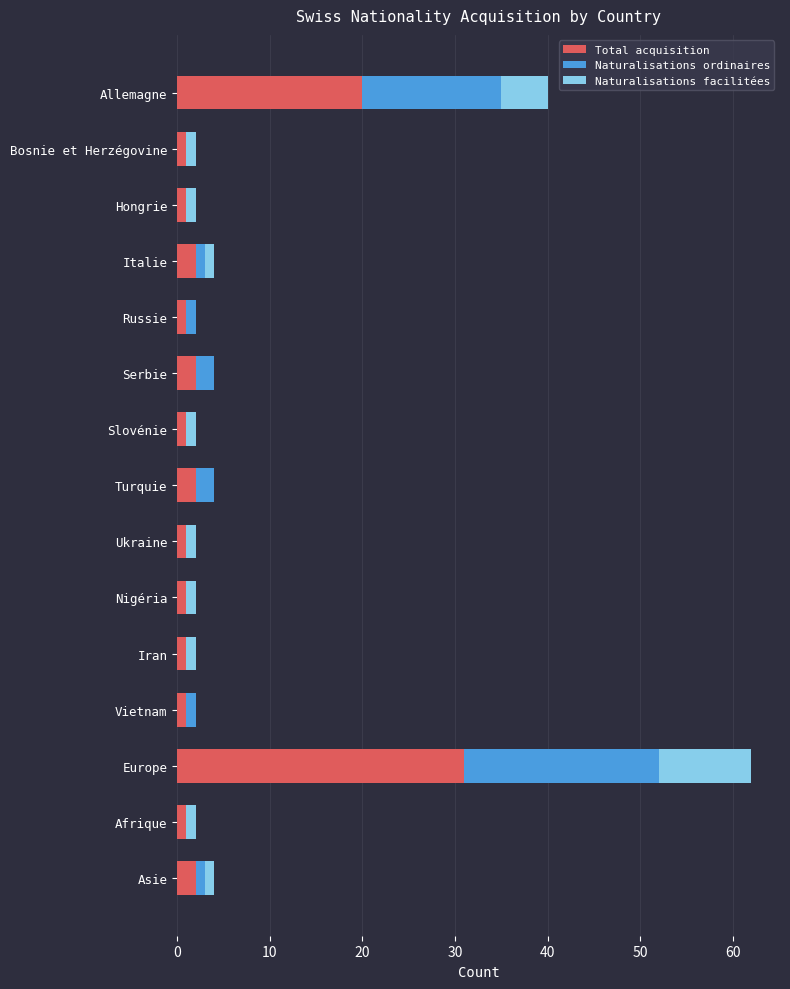

At which category is the sum across all series the highest?

Europe